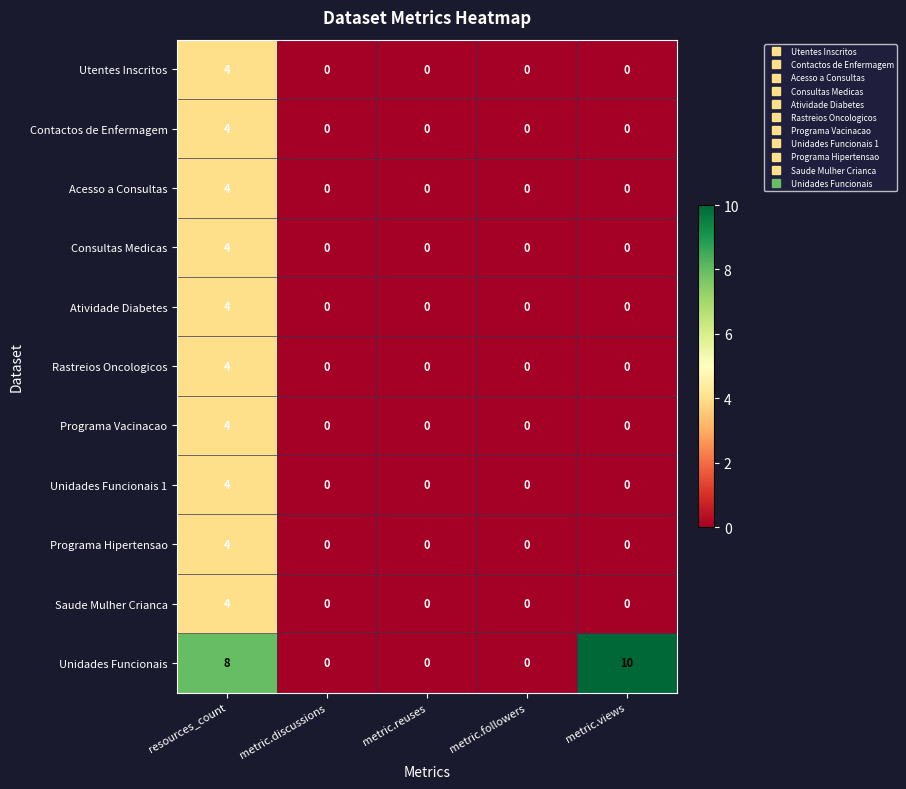

How many data points does each series have?

5